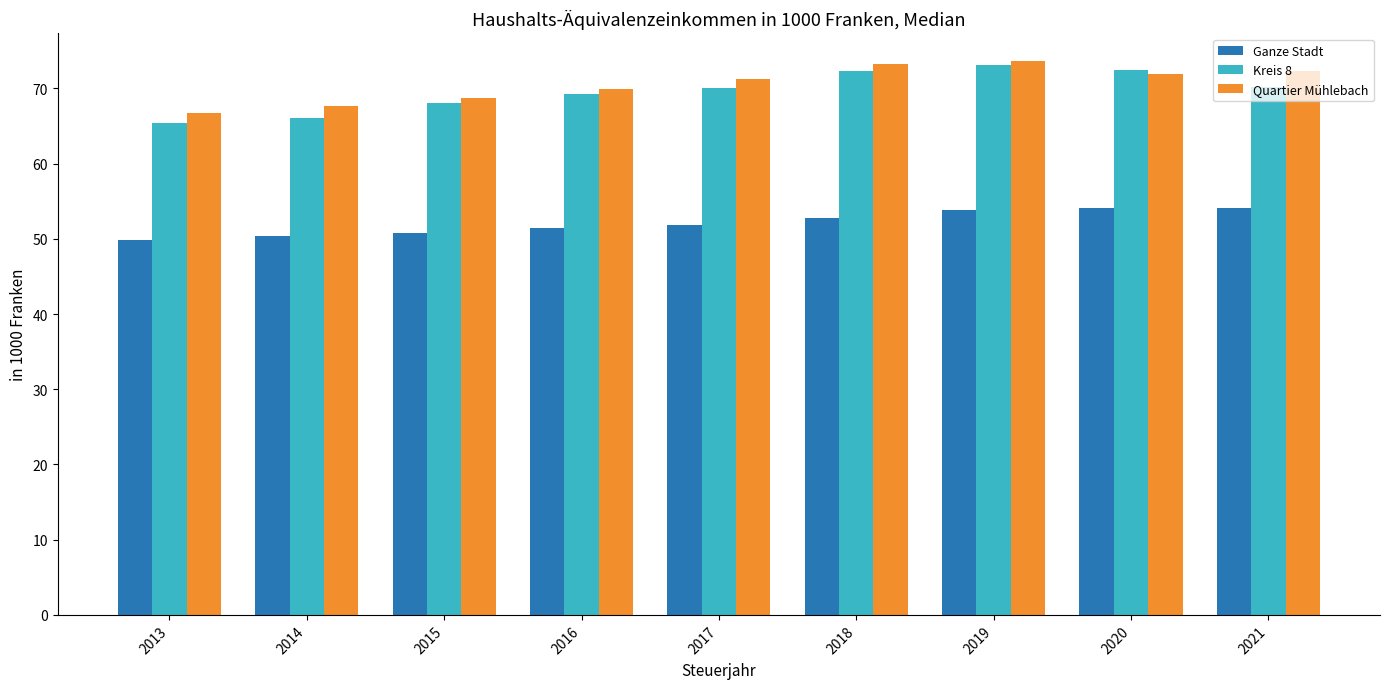

What is the spread (max minus min) of values at 2020?

18.3